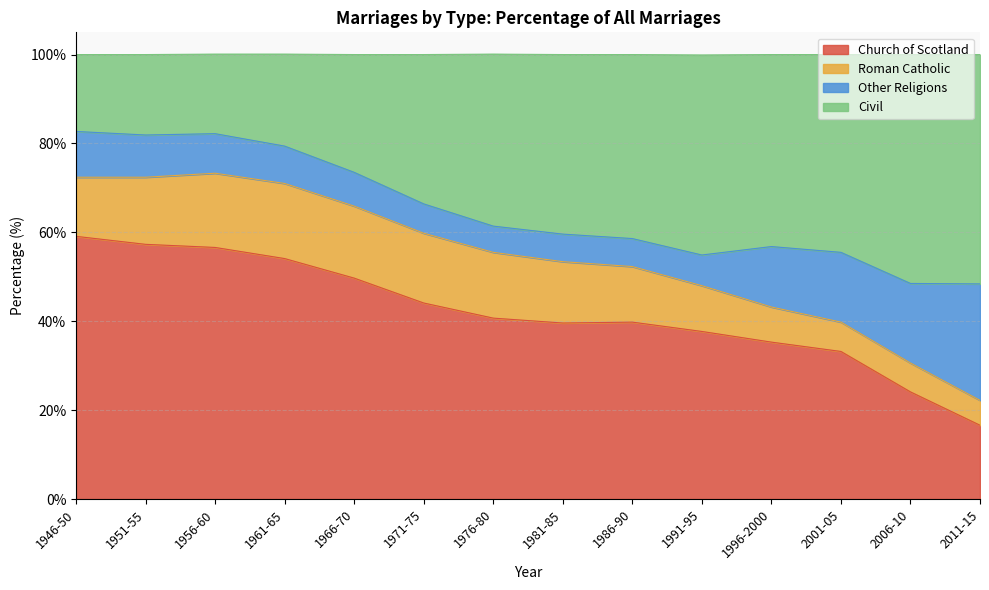

True or false: Church of Scotland has a value of 40.7 at 1976-80.

True